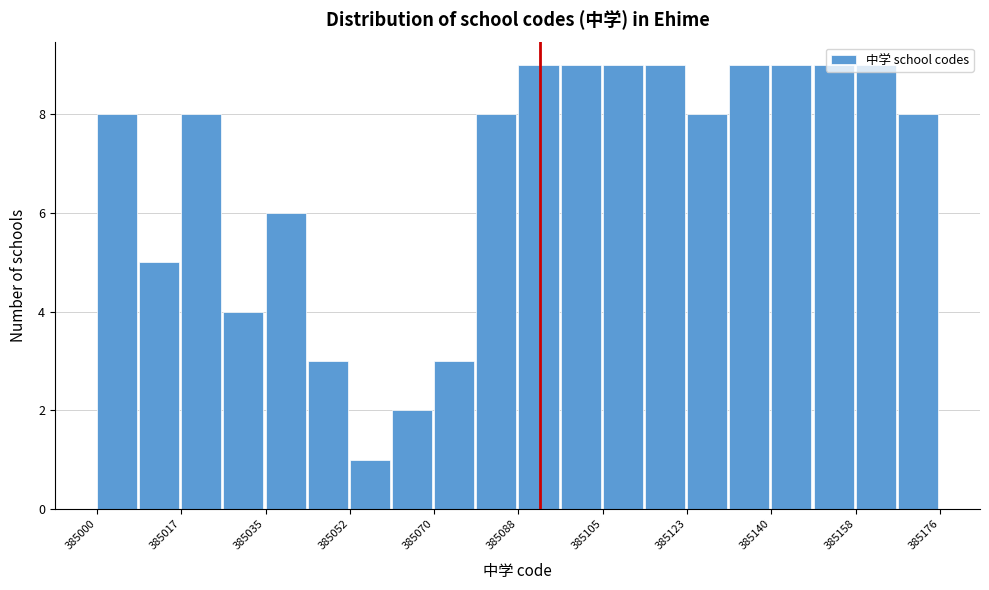

Reading left to right, list every bar in this chart as the range it spans on the x-axis followed by its height. Neither the bar edges nor the heights are printed on the chart, so give them approximately, as read against the axes.

385000.0 to 385008.8: 8
385008.8 to 385017.6: 5
385017.6 to 385026.4: 8
385026.4 to 385035.2: 4
385035.2 to 385044.0: 6
385044.0 to 385052.8: 3
385052.8 to 385061.6: 1
385061.6 to 385070.4: 2
385070.4 to 385079.2: 3
385079.2 to 385088.0: 8
385088.0 to 385096.8: 9
385096.8 to 385105.6: 9
385105.6 to 385114.4: 9
385114.4 to 385123.2: 9
385123.2 to 385132.0: 8
385132.0 to 385140.8: 9
385140.8 to 385149.6: 9
385149.6 to 385158.4: 9
385158.4 to 385167.2: 9
385167.2 to 385176.0: 8